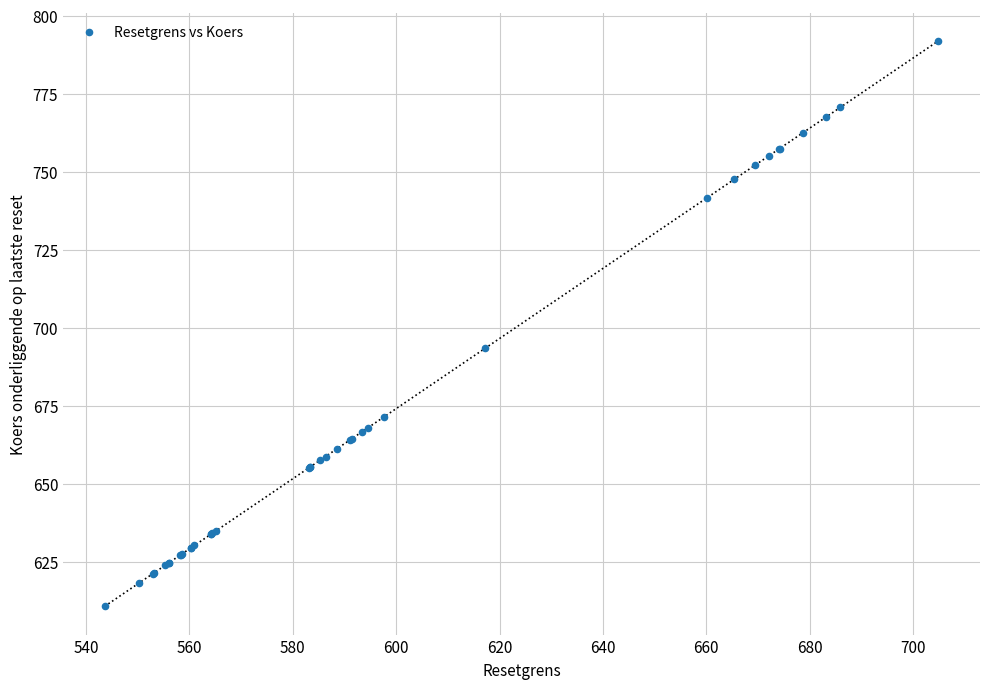

What Y value in the scatter plot is closest to 701?

693.5